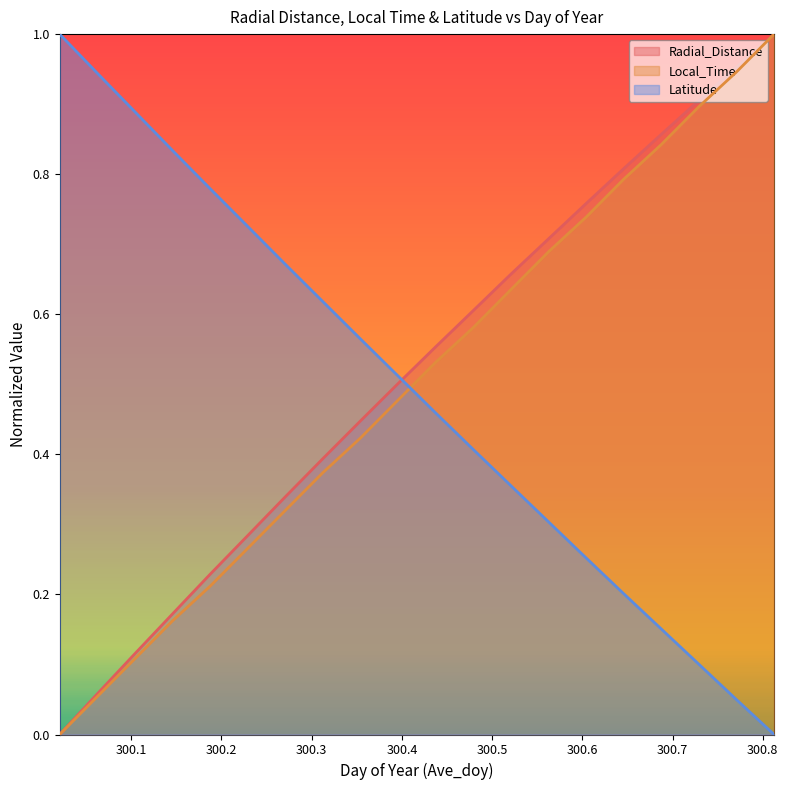

Rank the categories by Radial_Distance value from highest to lowest.

300.8125, 300.7708, 300.7292, 300.6875, 300.6458, 300.6042, 300.5625, 300.5208, 300.4792, 300.4375, 300.3958, 300.3542, 300.3125, 300.2708, 300.2292, 300.1875, 300.1458, 300.1042, 300.0625, 300.0208